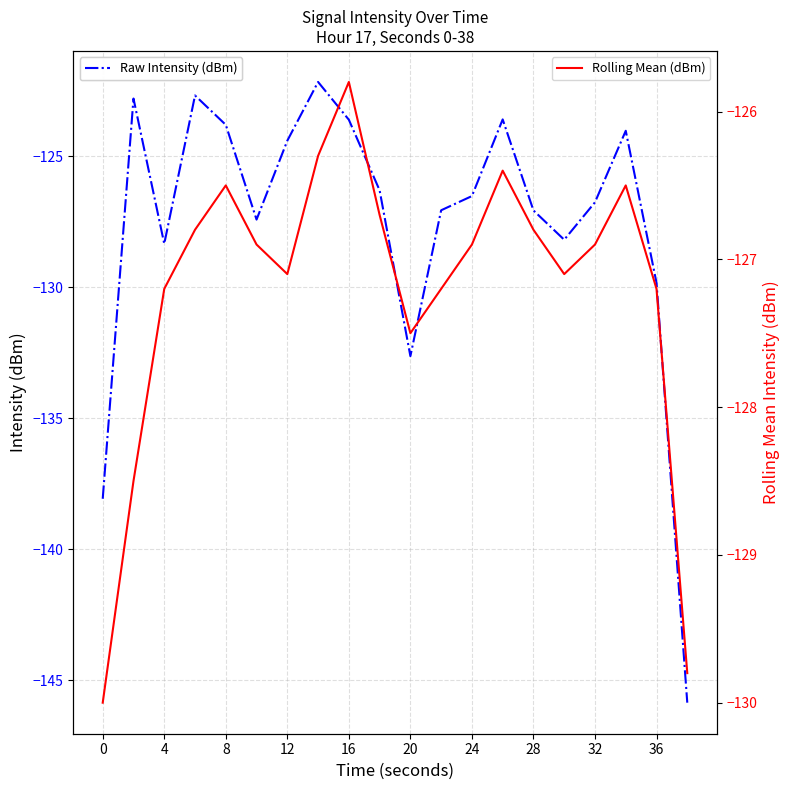

True or false: Rolling Mean (dBm) has more than 0 interior local peaks.

True